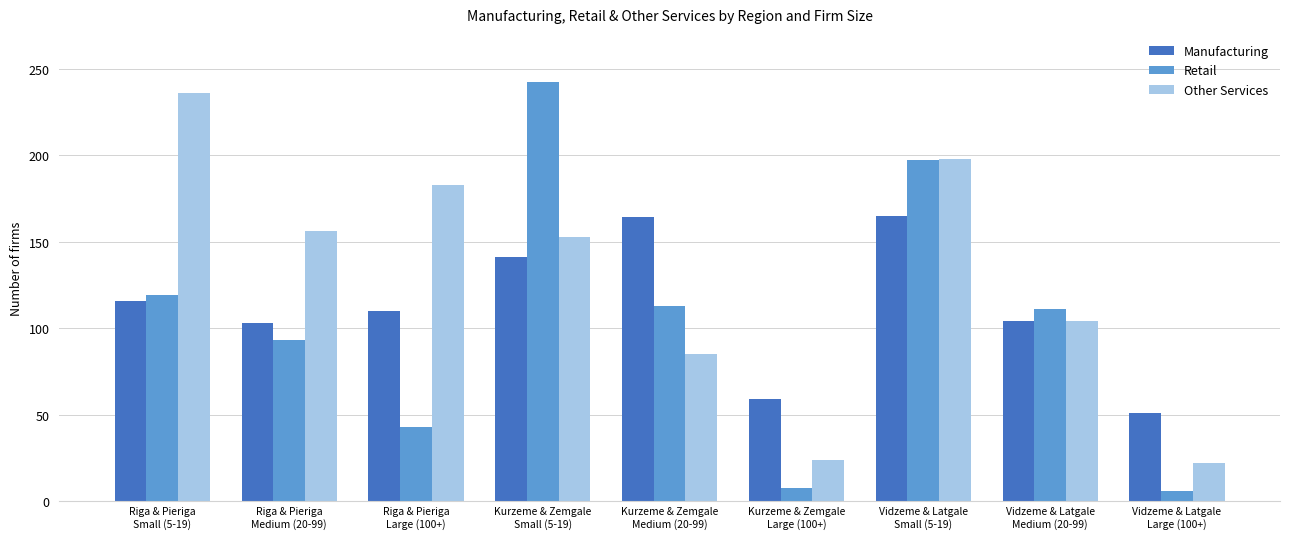

Is the value of Retail at Riga & Pieriga
Large (100+) greater than the value of Other Services at Riga & Pieriga
Small (5-19)?

No